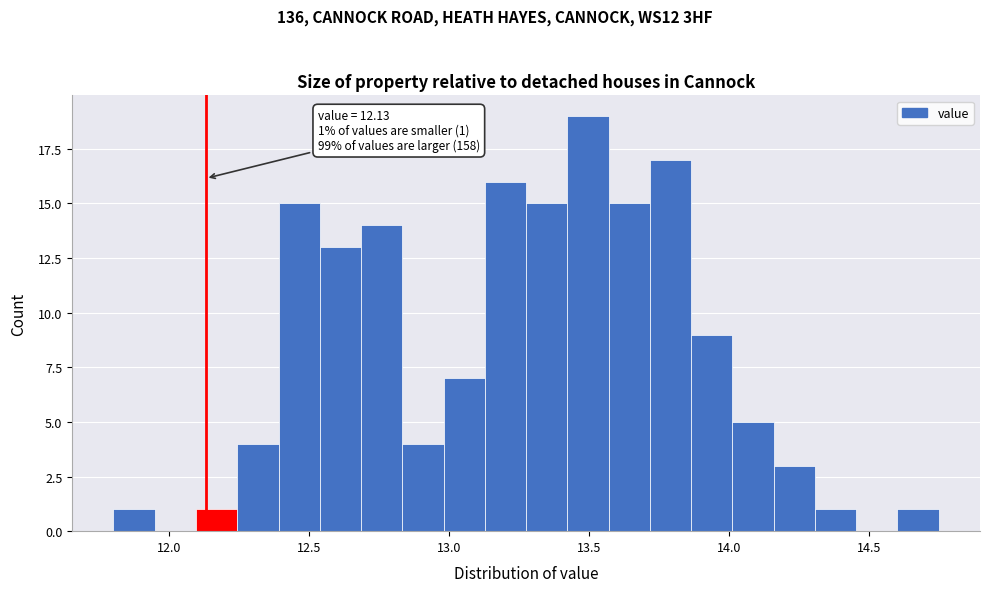

Around what value on the x-axis is the tallest bar? Give the approximate position of its centre, as read against the axis.

13.50